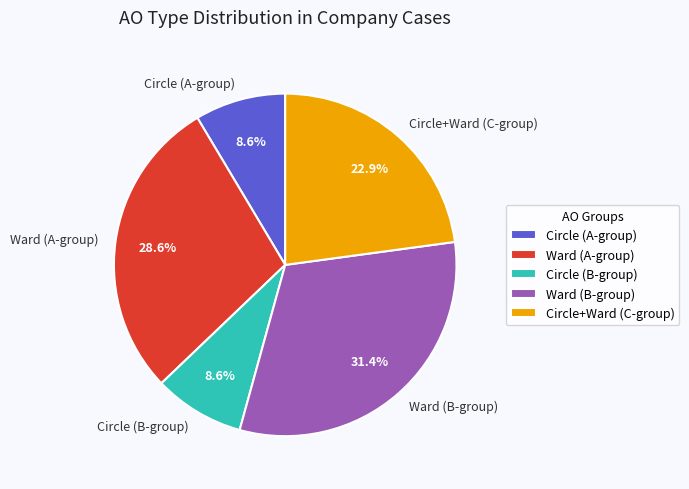

How many segments does this pie chart have?

5